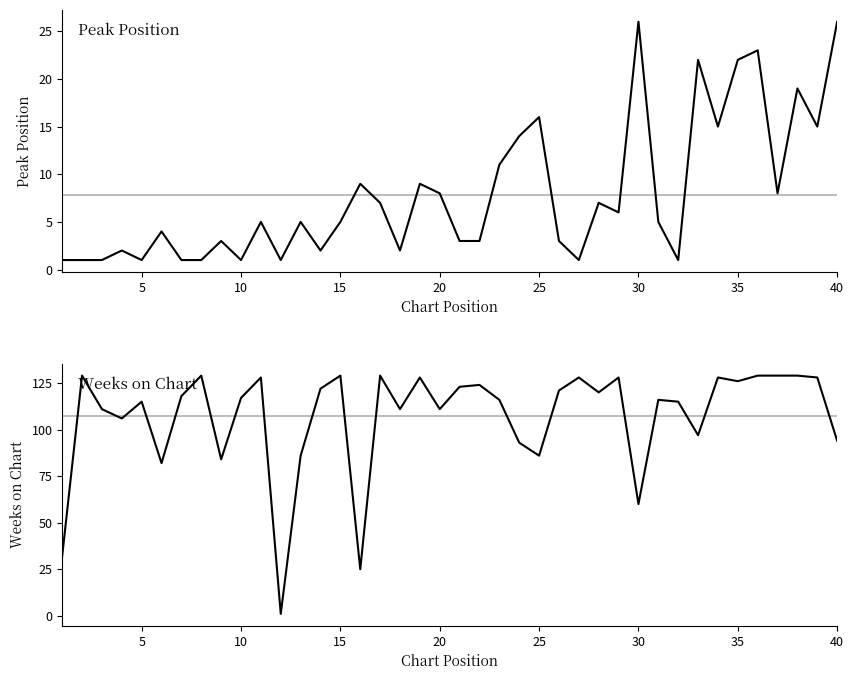

What is the maximum value shown in the chart?

129